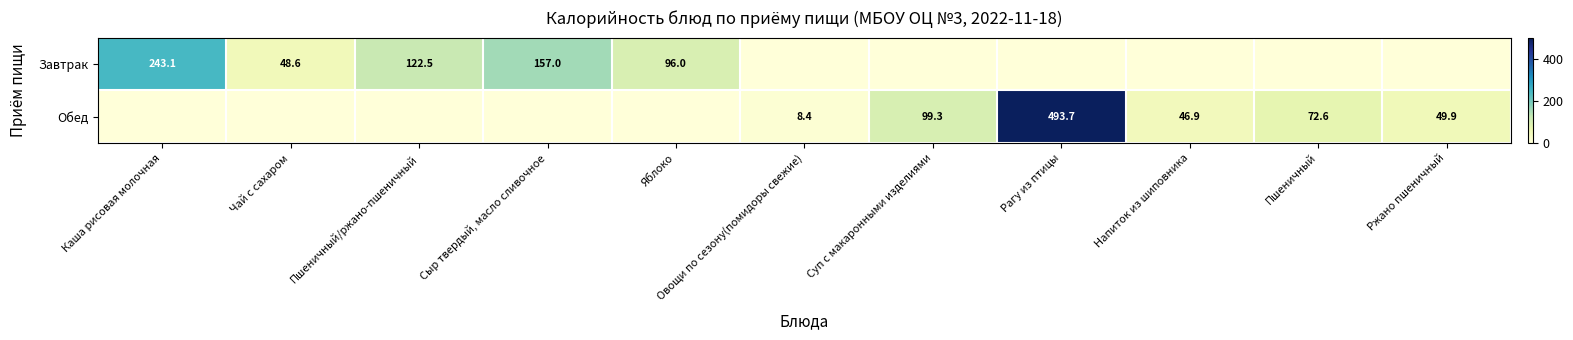

True or false: Завтрак has a value of 96.0 at Яблоко.

True